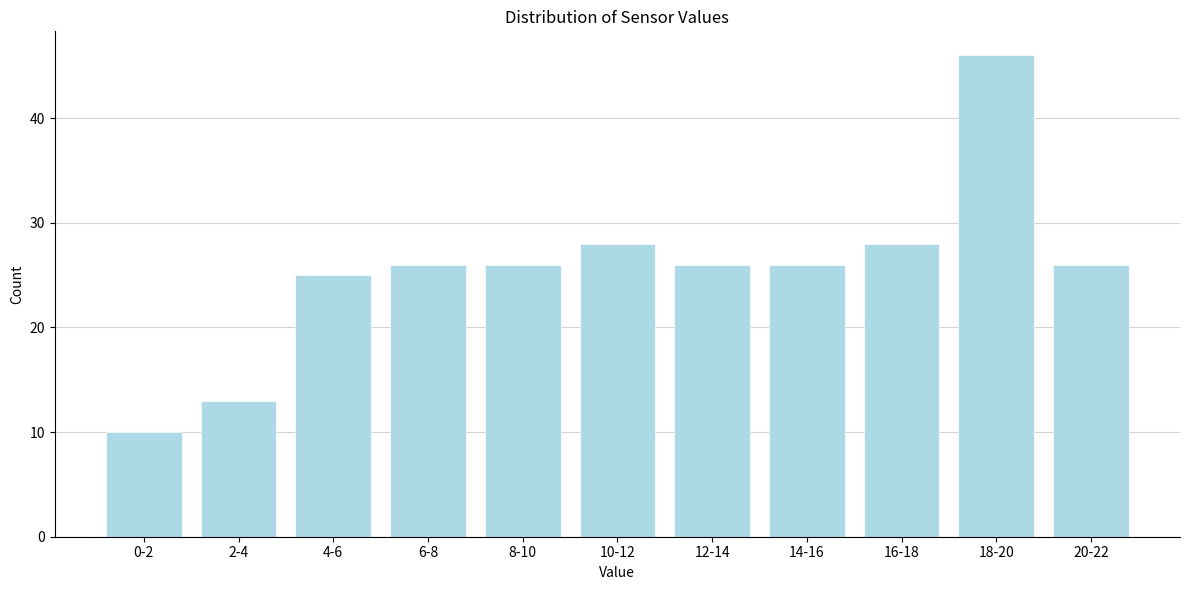

Reading left to right, transcribe all the data shown in this chart.

10	13	25	26	26	28	26	26	28	46	26